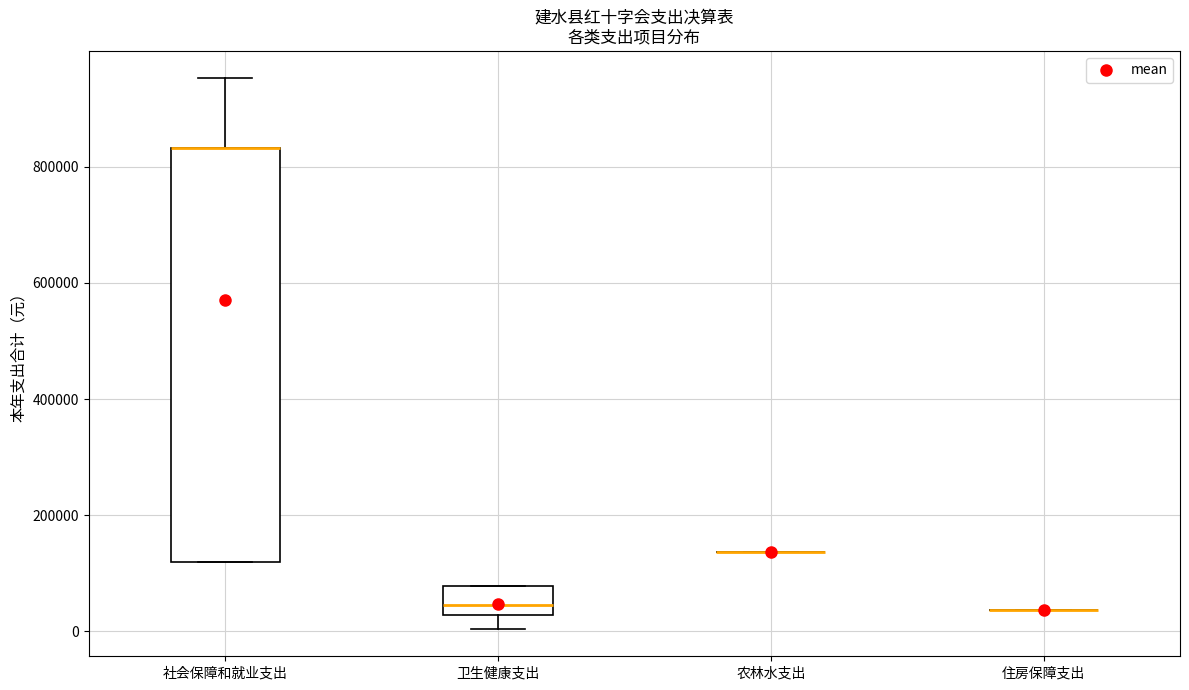

Which box is the tallest, from its lower edge to its upper edge?

社会保障和就业支出